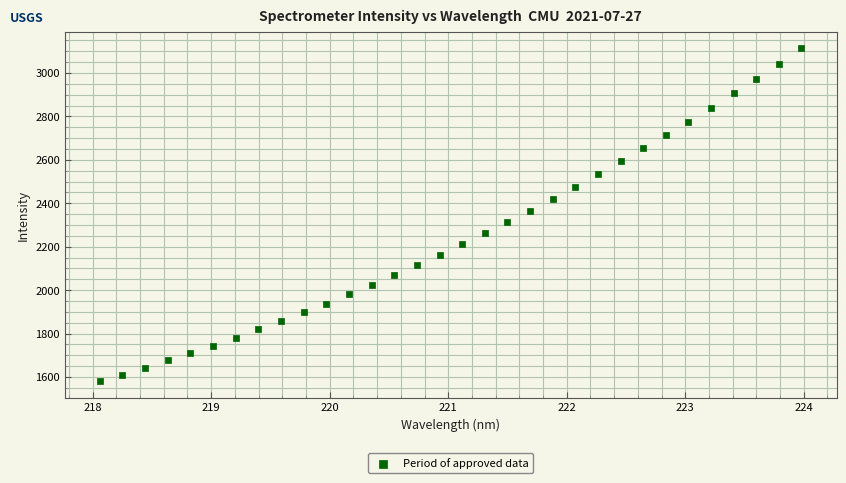

What is the range of X values (max minus min)?

5.9